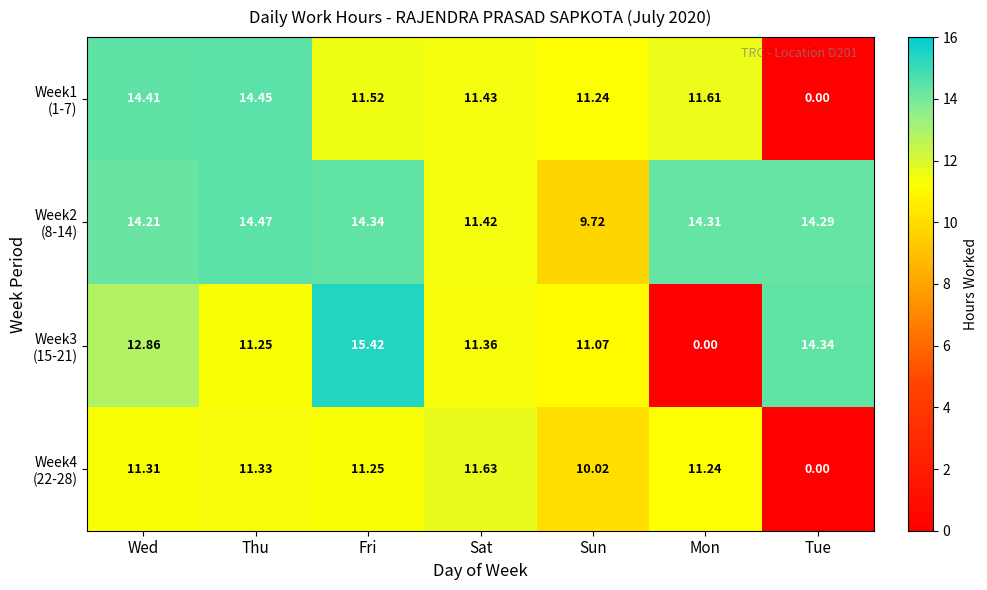

At which category is the sum across all series the highest?

Wed